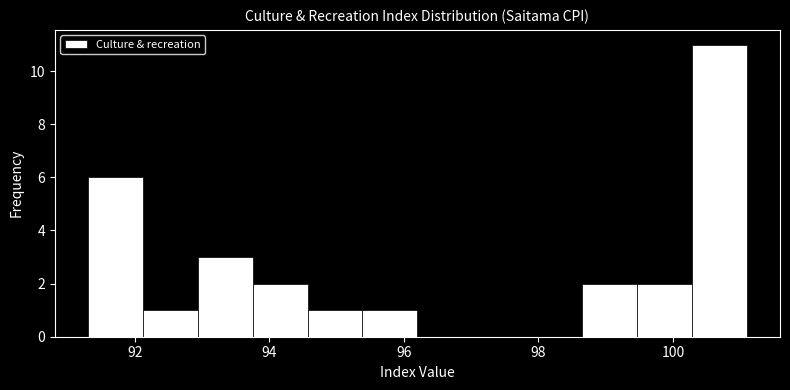

Reading left to right, transcribe this chart: for each bar, give the range it covers on the x-axis and its height. Neither the bar edges nor the heights are printed on the chart, so give them approximately, as read against the axes.

91.4 to 92.2: 6
92.2 to 93.0: 1
93.0 to 93.8: 3
93.8 to 94.6: 2
94.6 to 95.4: 1
95.4 to 96.2: 1
96.2 to 97.0: 0
97.0 to 97.8: 0
97.8 to 98.6: 0
98.6 to 99.4: 2
99.4 to 100.2: 2
100.2 to 101.2: 11